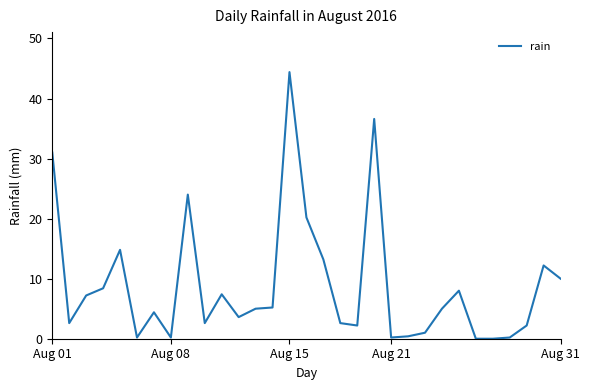

What is the difference between the maximum and minimum values?

44.4